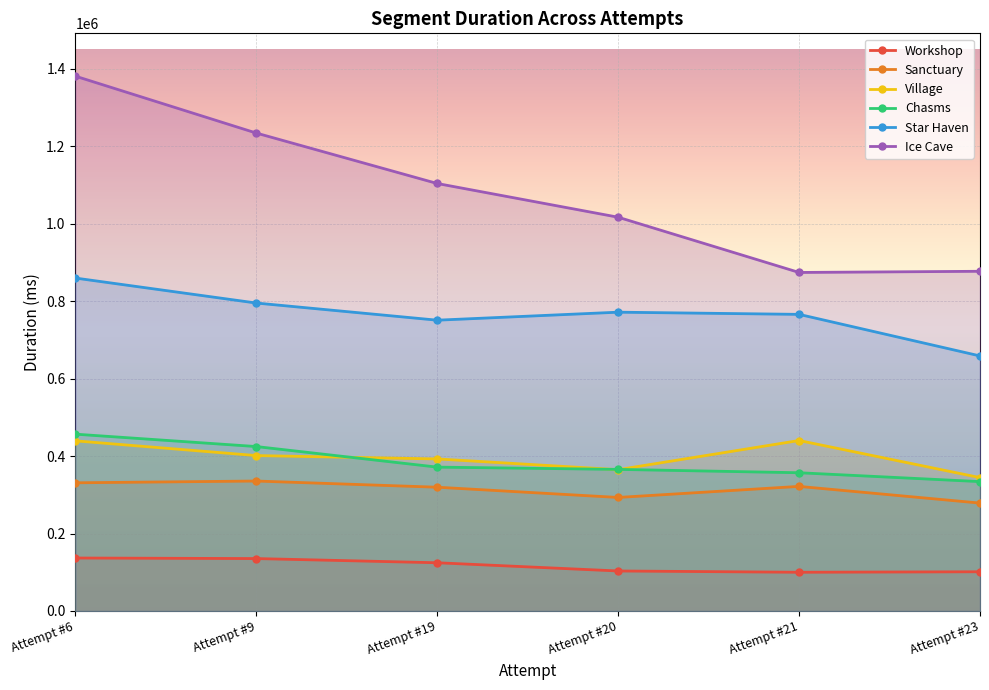

Rank the series at Attempt #6 from lowest to highest value.

Workshop, Sanctuary, Village, Chasms, Star Haven, Ice Cave